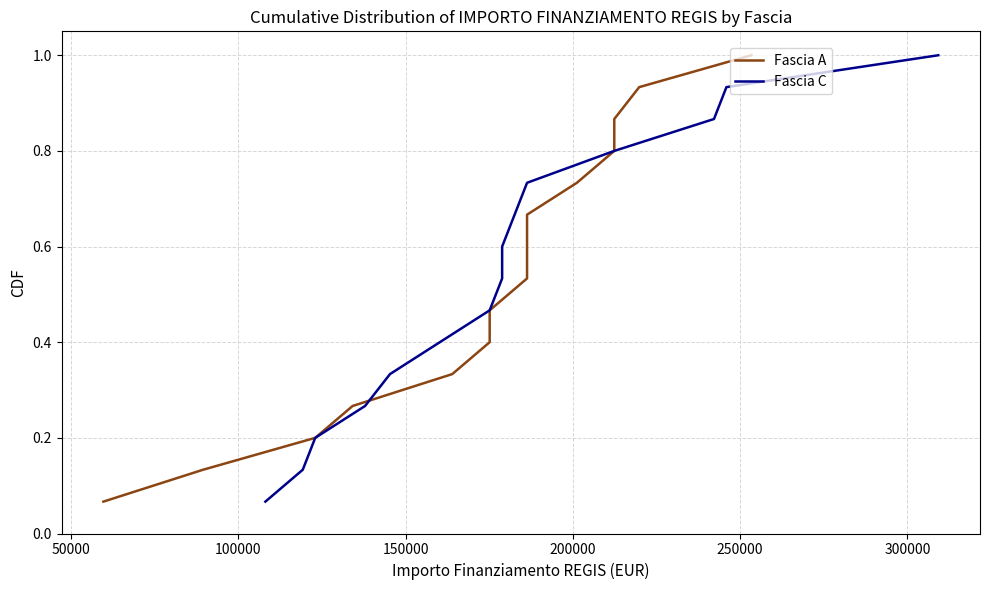

Does the chart have visible grid lines?

Yes